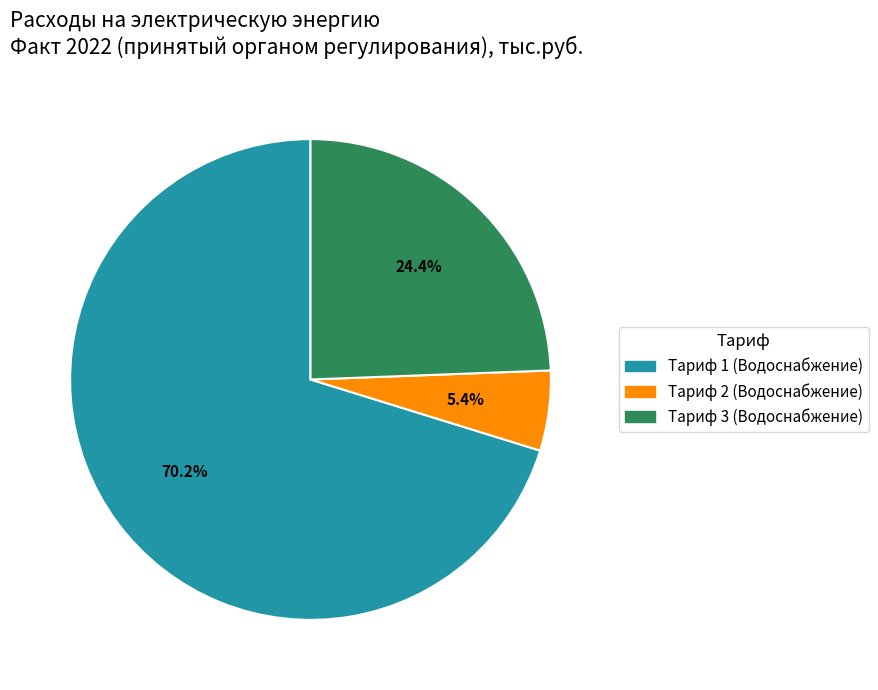

What portion of the pie excludes Тариф 3 (Водоснабжение)?

75.6%